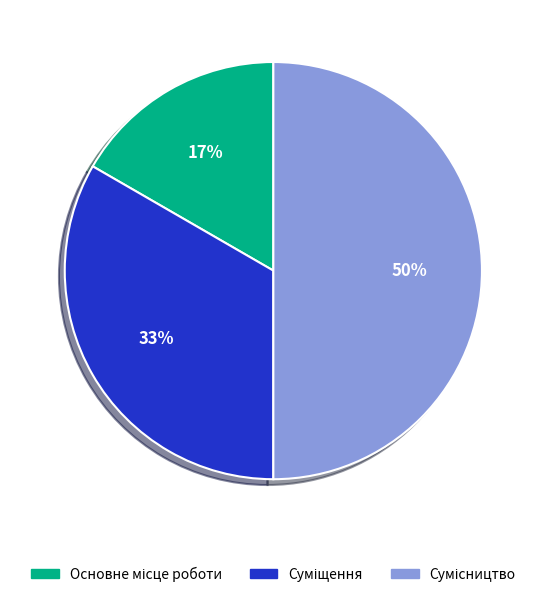

To the nearest percent, what is the difference between the largest and smallest slice percentages?

33%